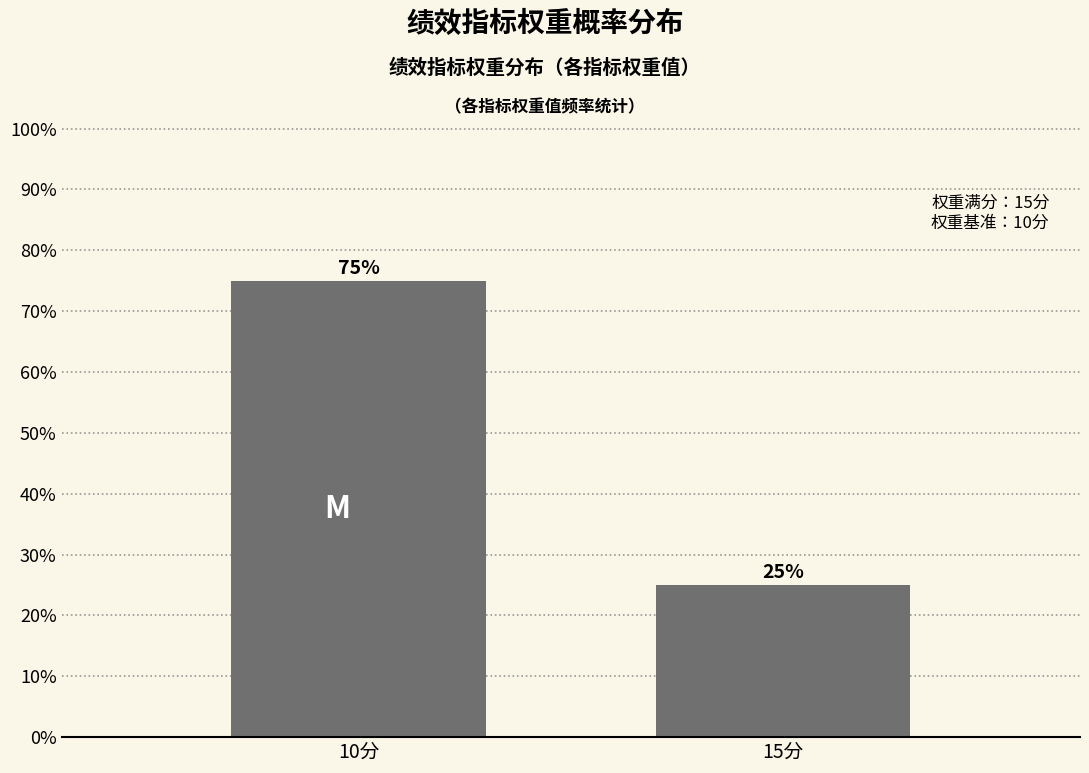

Reading left to right, extract all data points from this chart.

75	25